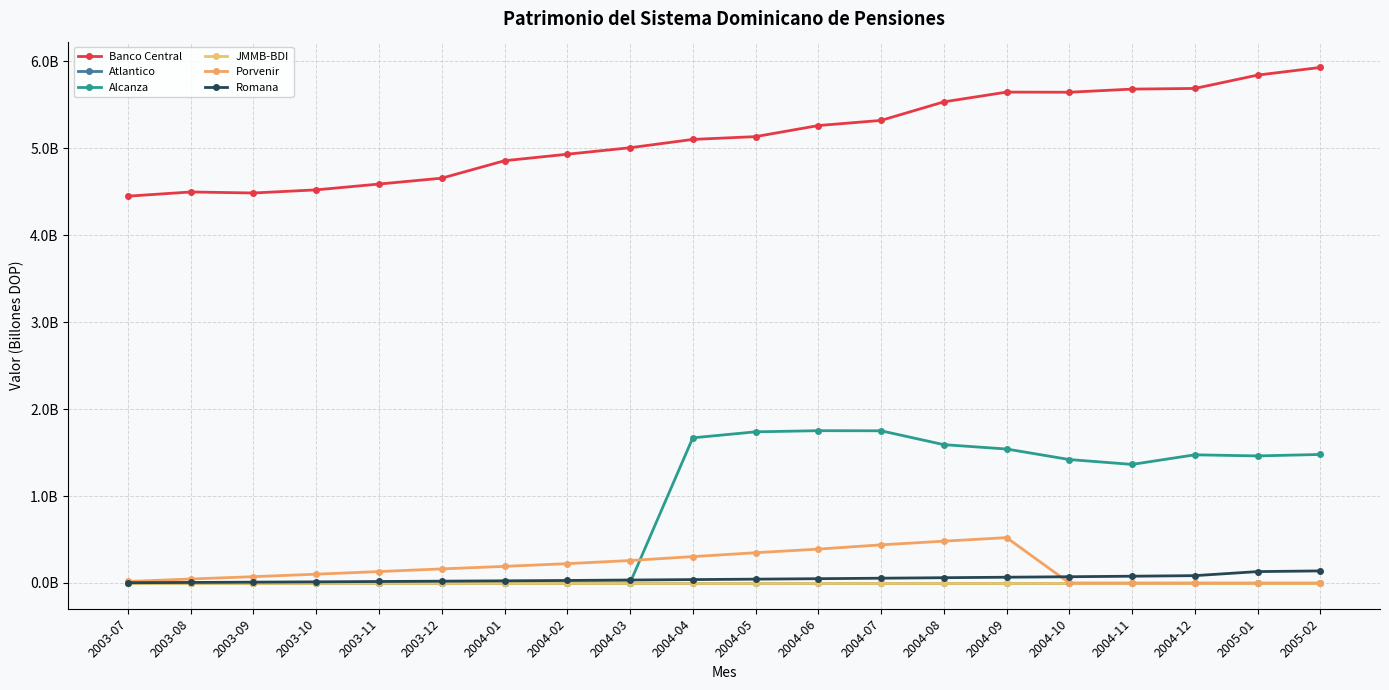

Reading left to right, list all the values displayed in this chart.

Banco Central: 4.4	4.5	4.5	4.5	4.6	4.7	4.9	4.9	5.0	5.1	5.1	5.3	5.3	5.5	5.6	5.6	5.7	5.7	5.8	5.9
Atlantico: 0.0	0.0	0.0	0.0	0.0	0.0	0.0	0.0	0.0	0.0	0.0	0.0	0.0	0.0	0.0	0.0	0.0	0.0	0.0	0.0
Alcanza: 0.0	0.0	0.0	0.0	0.0	0.0	0.0	0.0	0.0	1.7	1.7	1.8	1.7	1.6	1.5	1.4	1.4	1.5	1.5	1.5
JMMB-BDI: 0.0	0.0	0.0	0.0	0.0	0.0	0.0	0.0	0.0	0.0	0.0	0.0	0.0	0.0	0.0	0.0	0.0	0.0	0.0	0.0
Porvenir: 0.0	0.0	0.1	0.1	0.1	0.2	0.2	0.2	0.3	0.3	0.3	0.4	0.4	0.5	0.5	0.0	0.0	0.0	0.0	0.0
Romana: 0.0	0.0	0.0	0.0	0.0	0.0	0.0	0.0	0.0	0.0	0.0	0.0	0.1	0.1	0.1	0.1	0.1	0.1	0.1	0.1